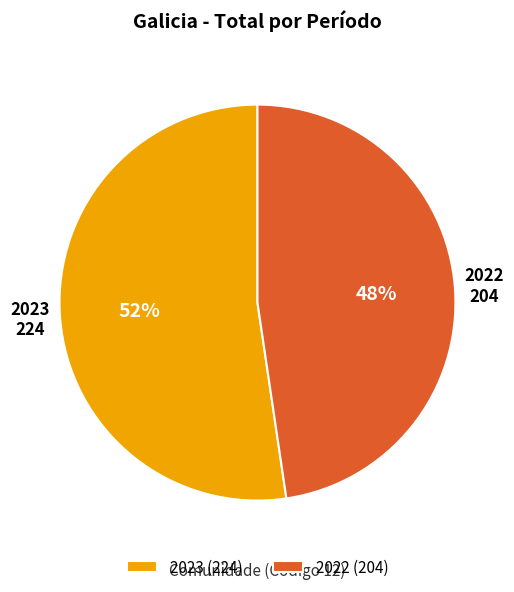

Is there a majority slice in this chart?

Yes